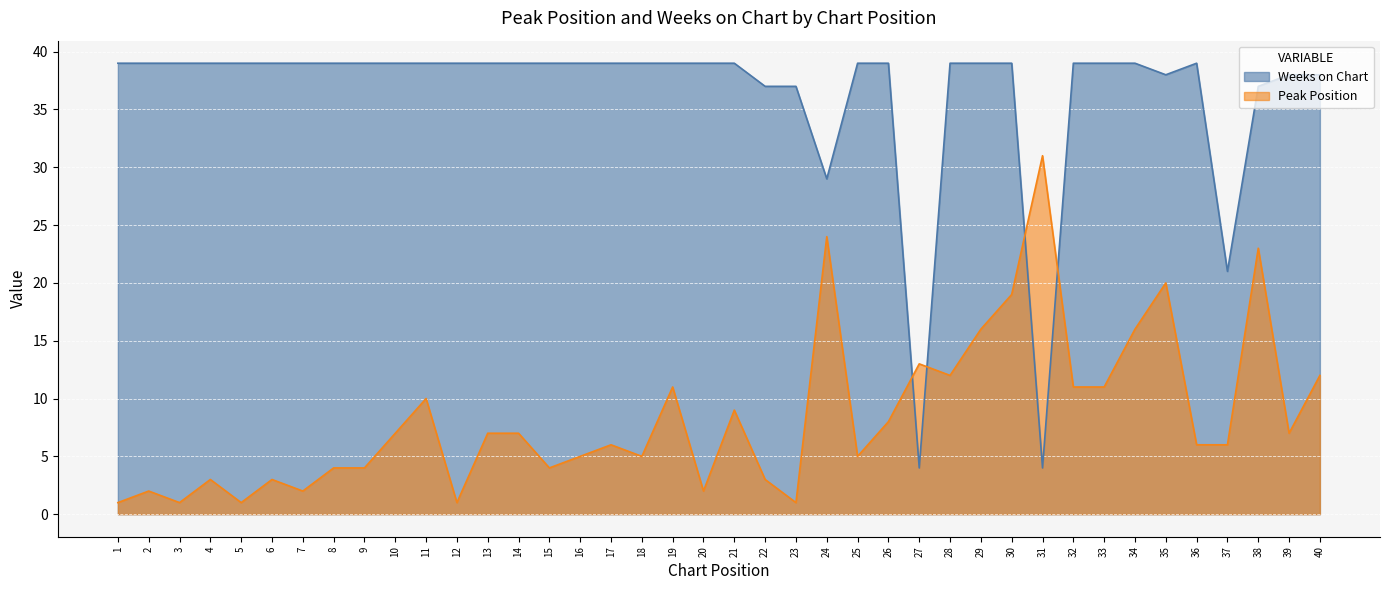

Where does the Peak Position series first go above 7?

11